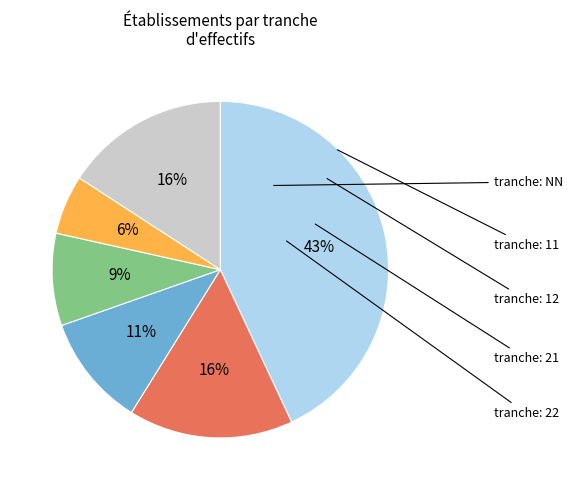

Is there any slice that represents more than half of the pie?

No